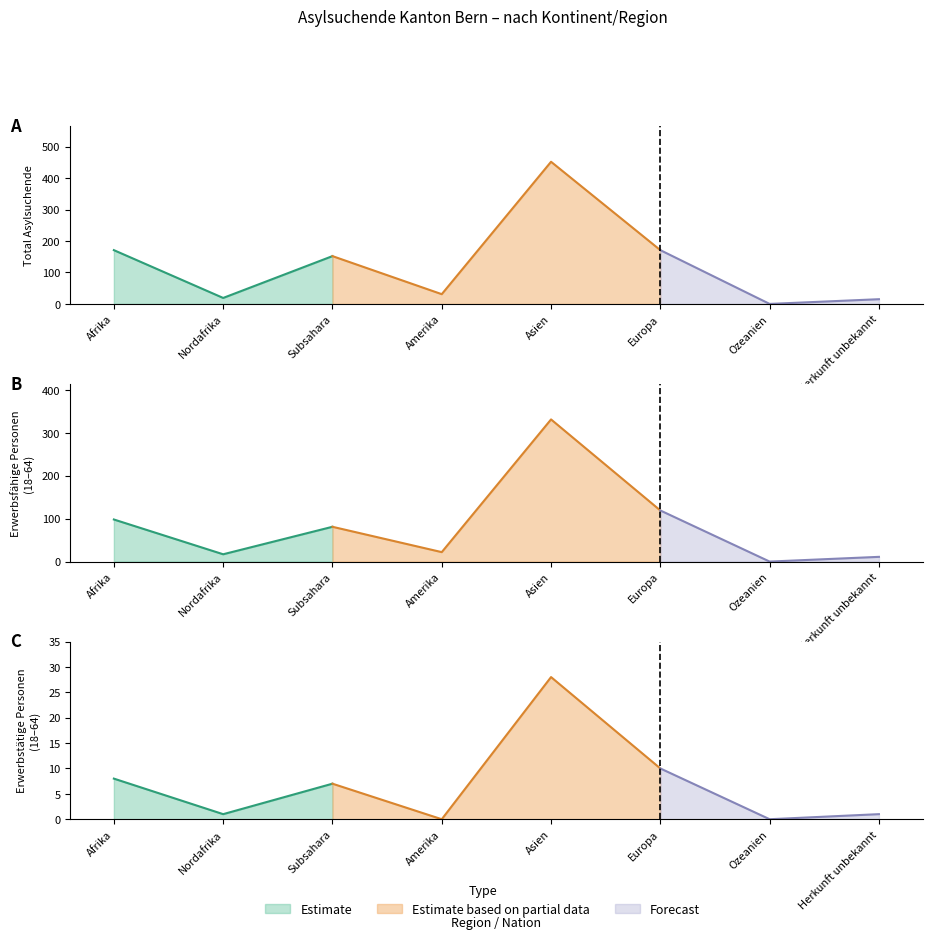

At which category does the chart reach its peak across all series?

Asien